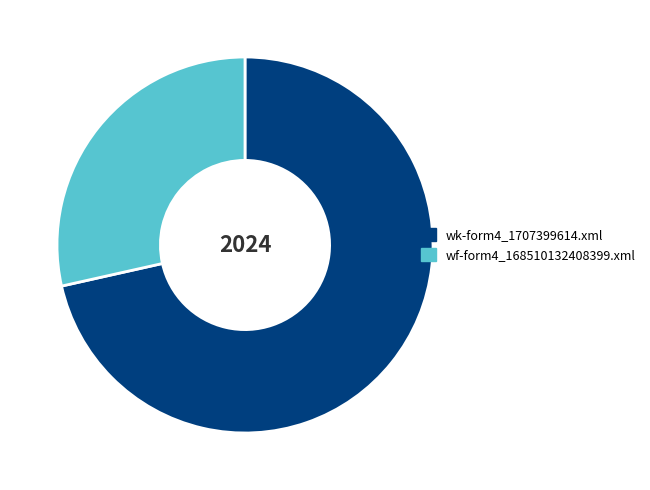

Is the sum of wk-form4_1707399614.xml and wf-form4_168510132408399.xml greater than half?

Yes